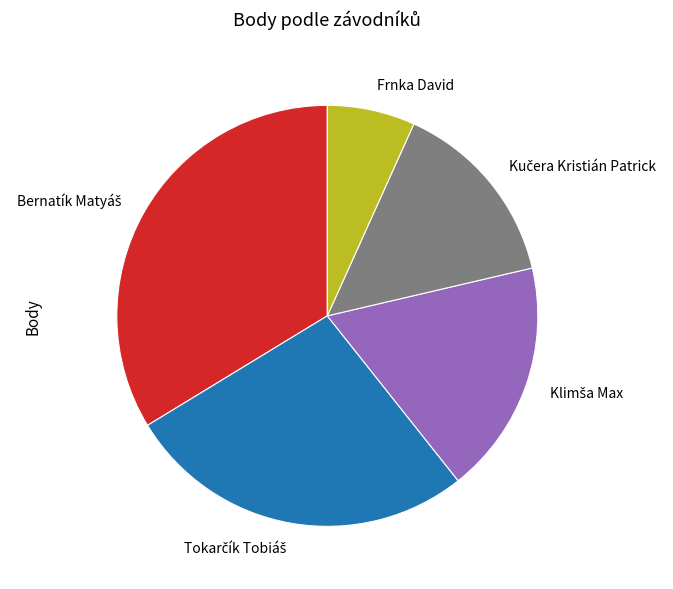

The Frnka David slice represents 7% of the pie. True or false?

True